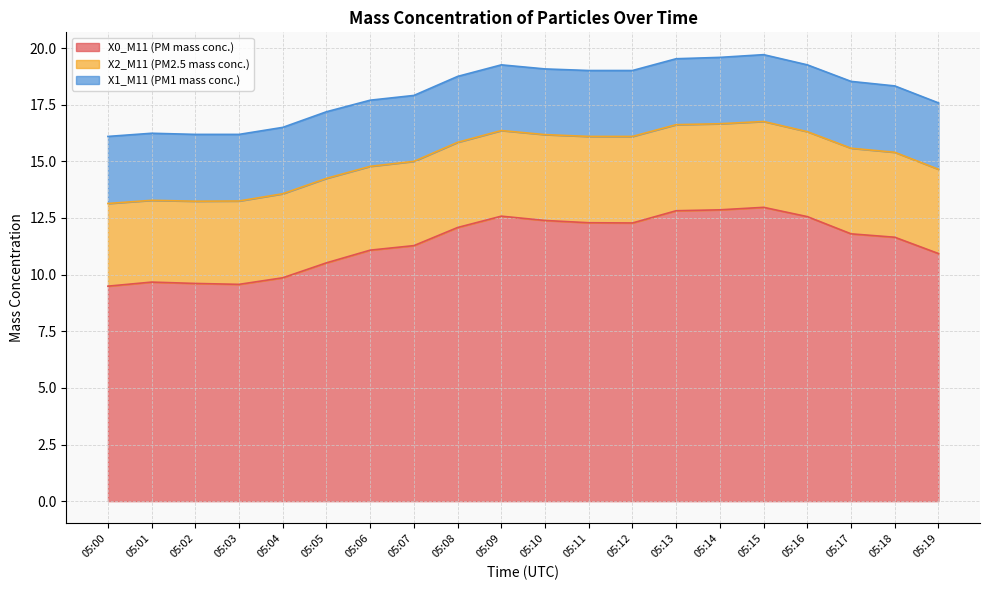

What is the difference between the second highest and minimum values in the X1_M11 (PM1 mass conc.) series?

0.1